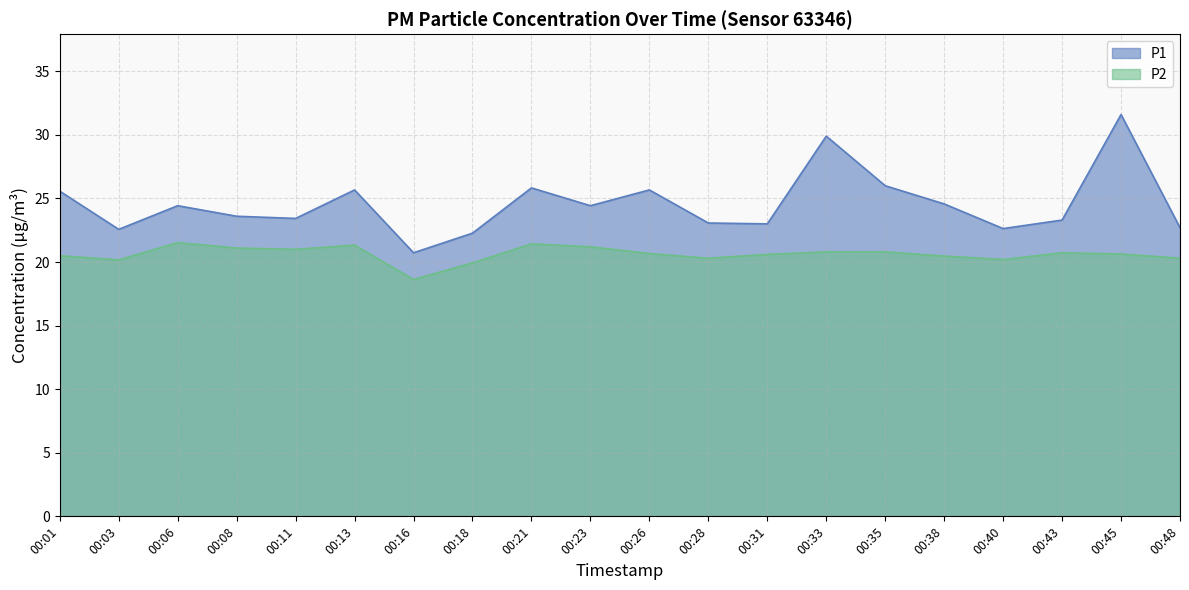

True or false: P1 has a value of 34.6 at 00:38.

False